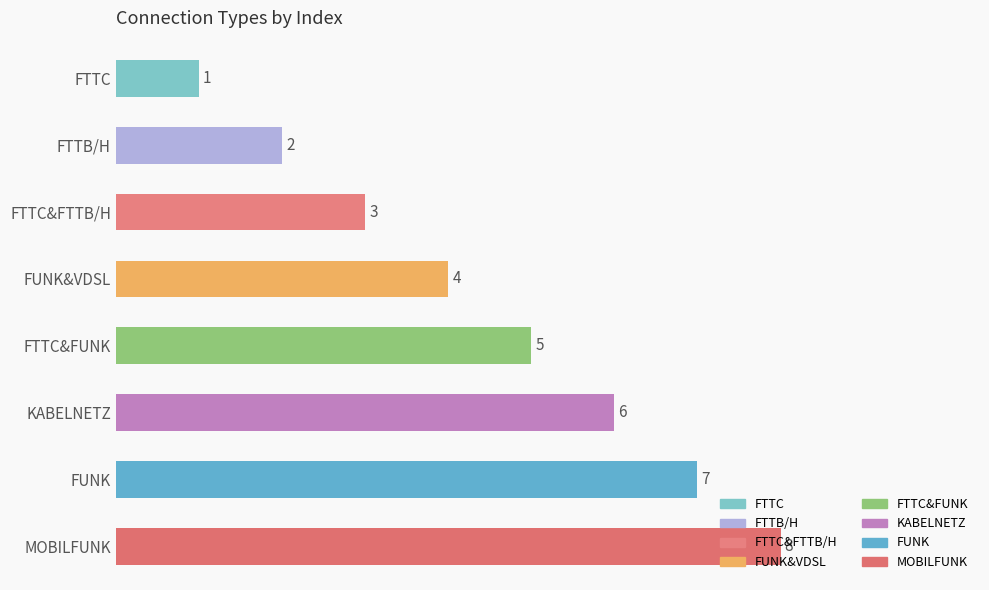

Between KABELNETZ and FUNK, which is larger?

FUNK